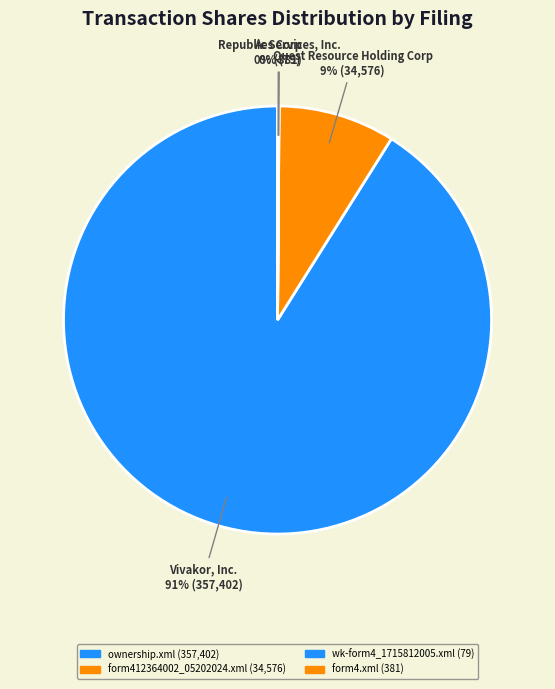

What is the majority slice?

ownership.xml